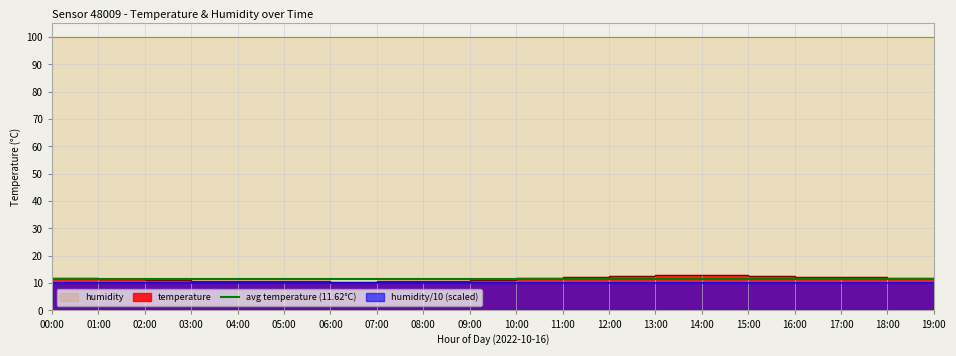

Reading left to right, extract all data points from this chart.

00:00=12.0	01:00=11.4	02:00=11.1	03:00=10.9	04:00=10.7	05:00=10.6	06:00=10.5	07:00=10.6	08:00=10.8	09:00=11.2	10:00=11.7	11:00=12.1	12:00=12.5	13:00=12.8	14:00=12.9	15:00=12.7	16:00=12.4	17:00=12.1	18:00=11.8	19:00=11.5